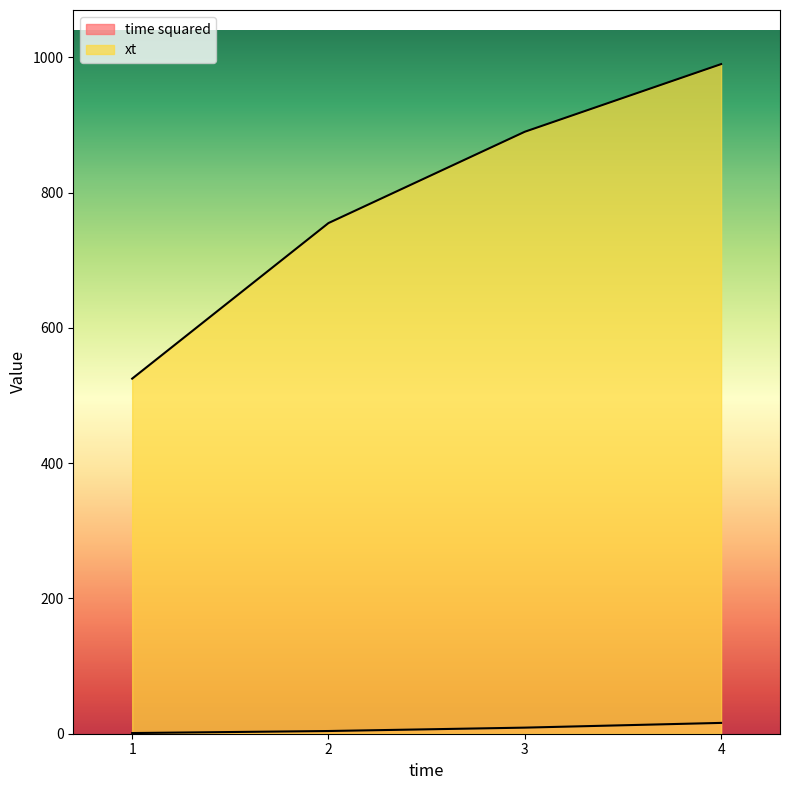

The value of xt at 3 is 890. True or false?

True